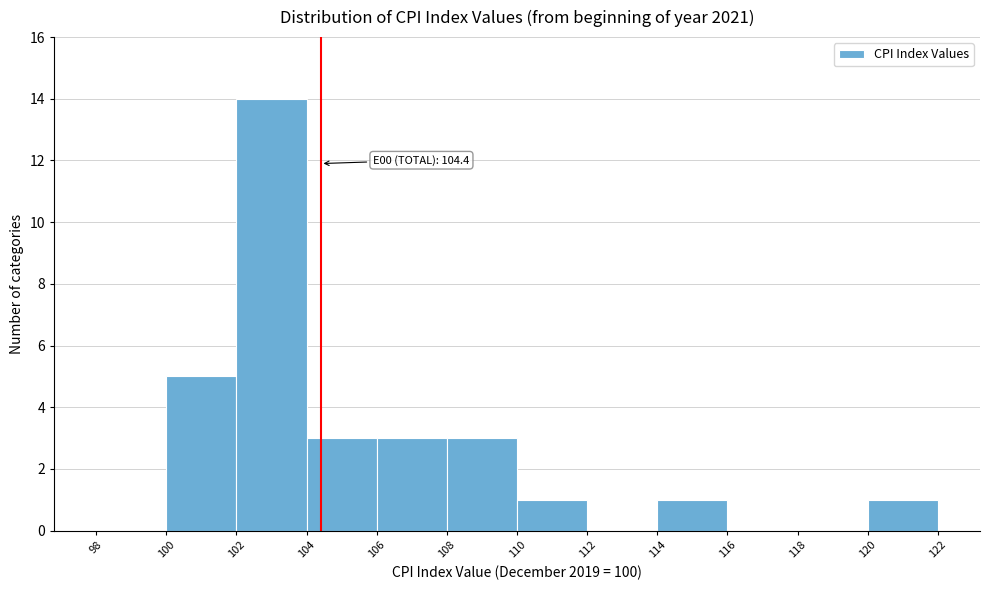

Which range on the x-axis has the tallest bar?

102 to 104